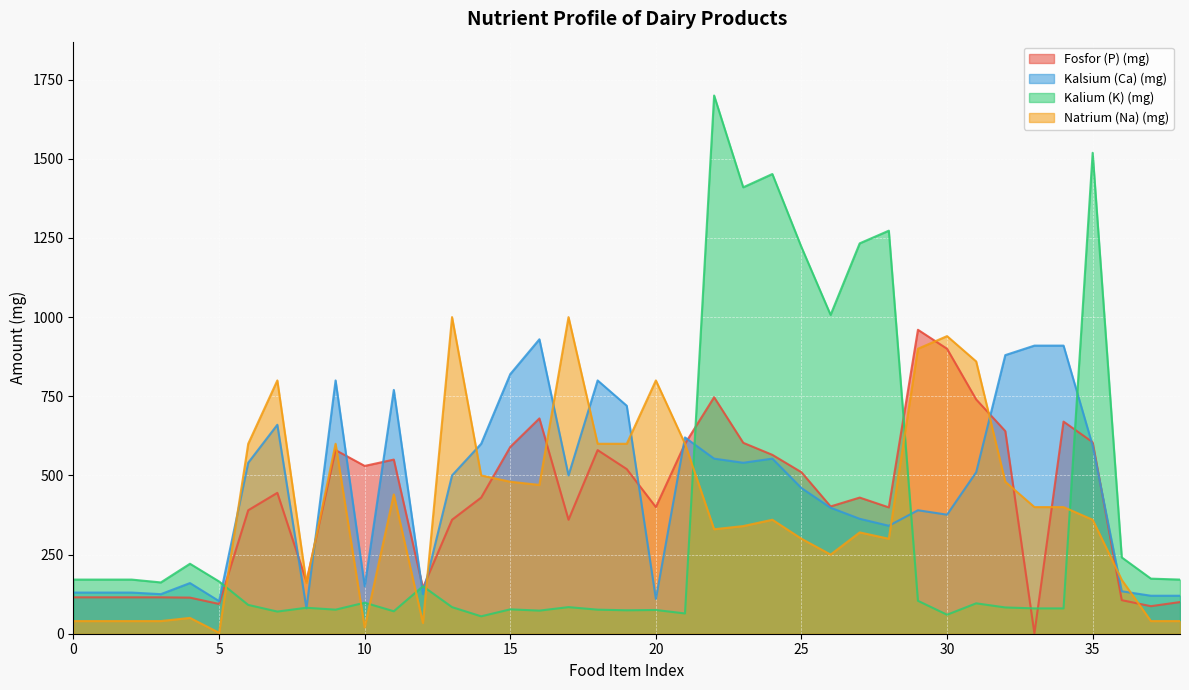

Which series has the widest spread of values?

Kalium (K) (mg)